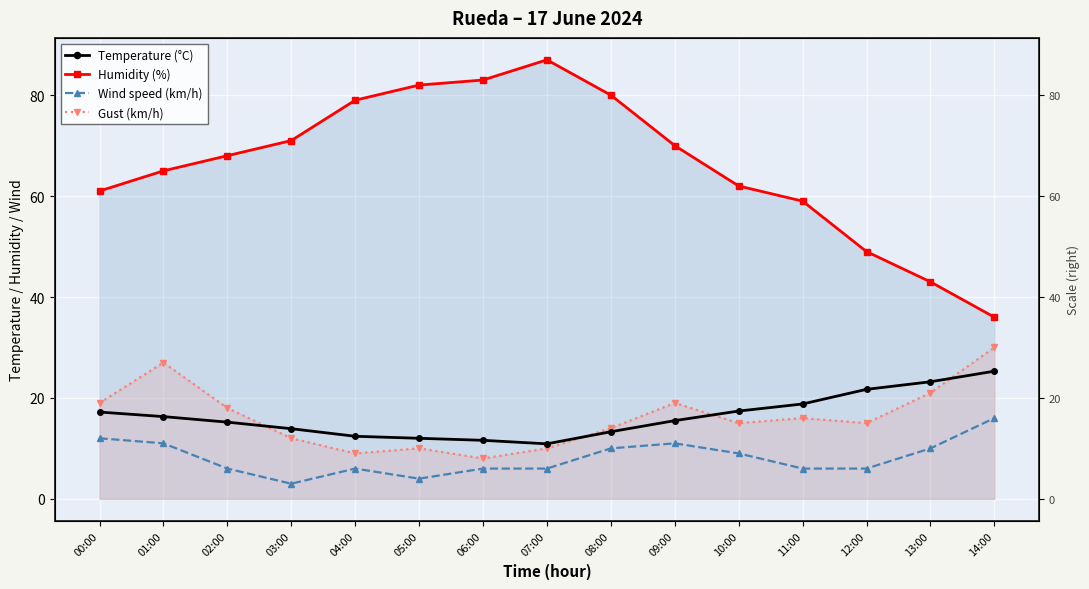

Where is the first local maximum for Gust (km/h)?

01:00